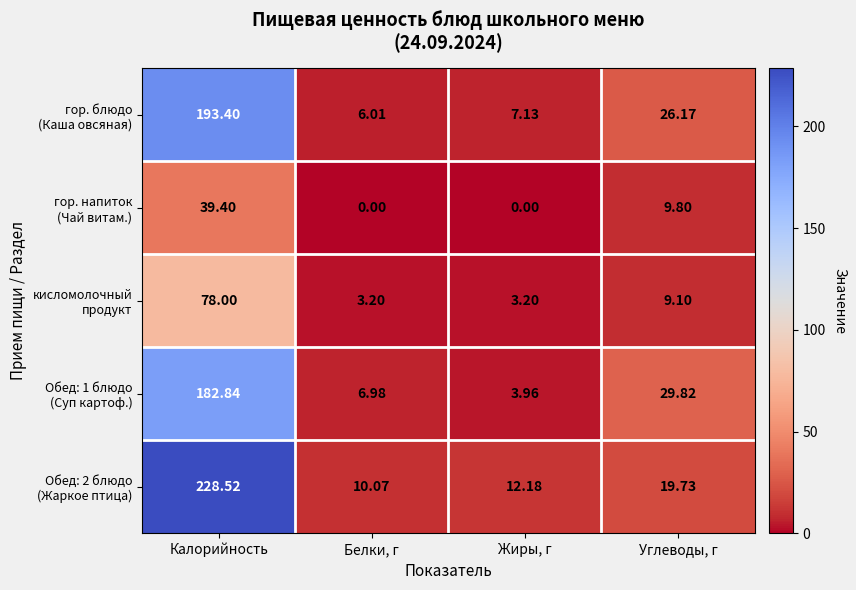

Between Белки, г and Углеводы, г, which series saw the biggest shift?

Обед: 1 блюдо (Суп картоф.)